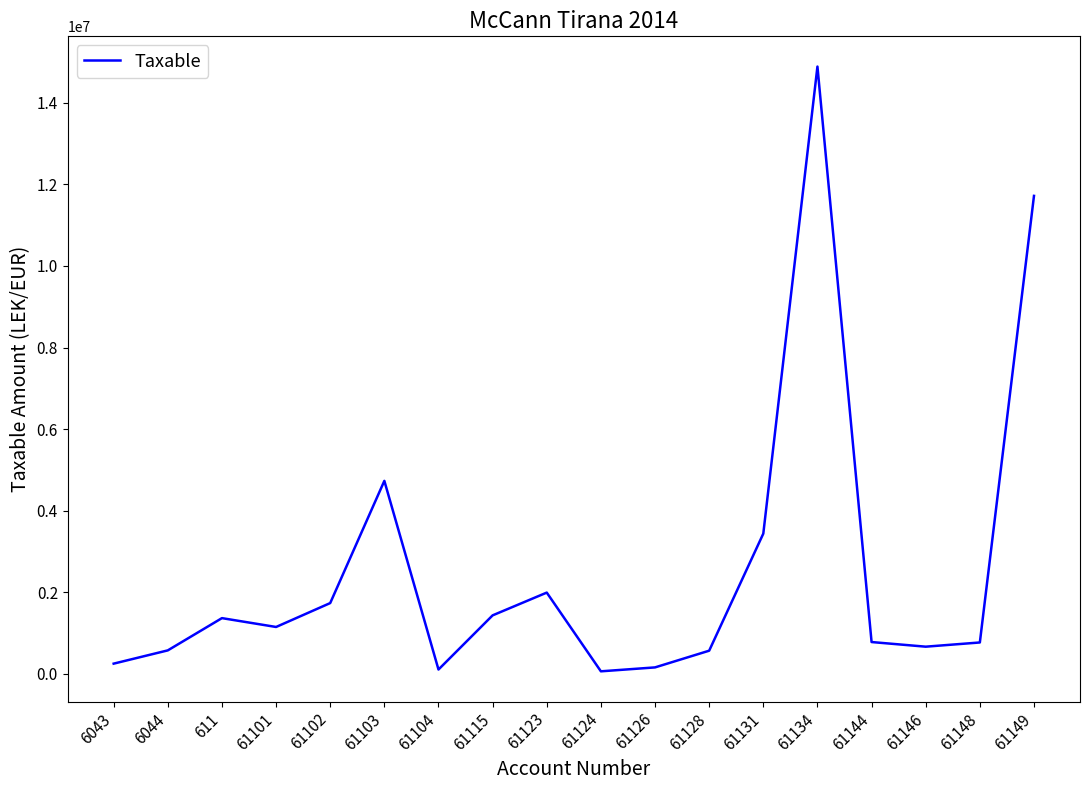

What is the smallest value displayed?

61813.2